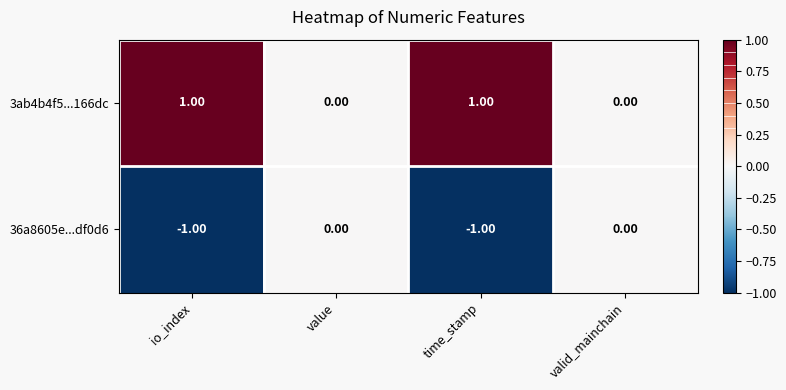

Which series has the largest total across all categories?

3ab4b4f5...166dc